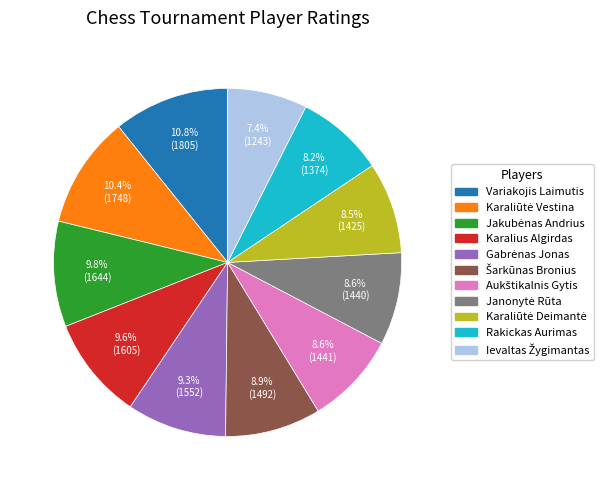

Combined, do Rakickas Aurimas and Variakojis Laimutis account for over 50%?

No